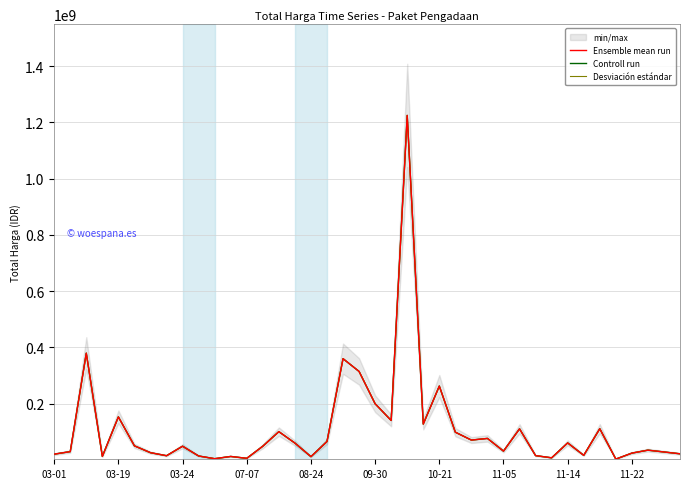

Is it true that Desviación estándar equals 8560758 at 03-01?

False